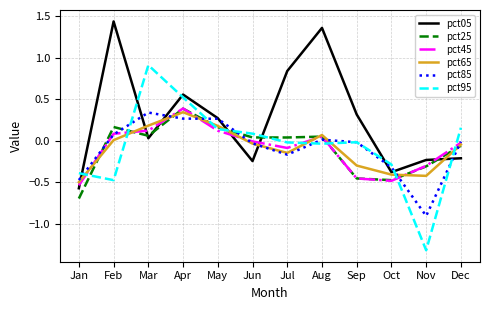

Which series has the widest spread of values?

pct95